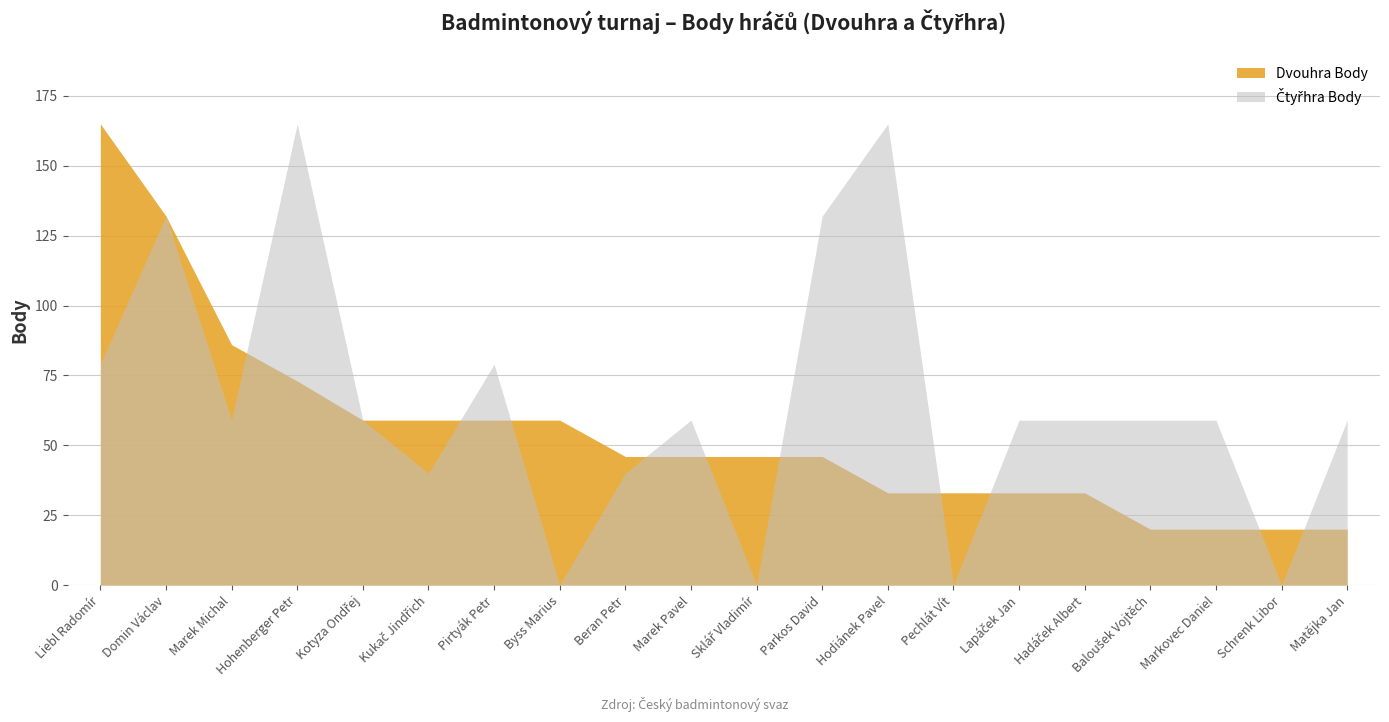

What is the maximum value for Čtyřhra Body?

165